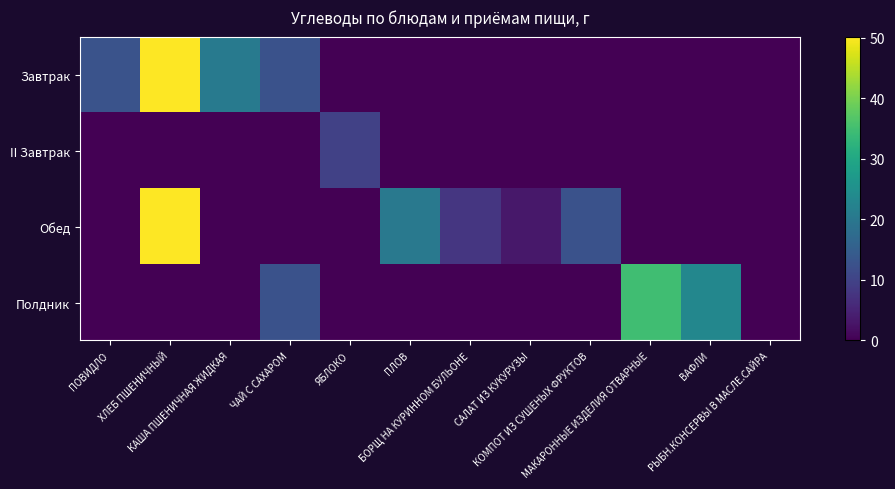

At which category is the sum across all series the highest?

ХЛЕБ ПШЕНИЧНЫЙ